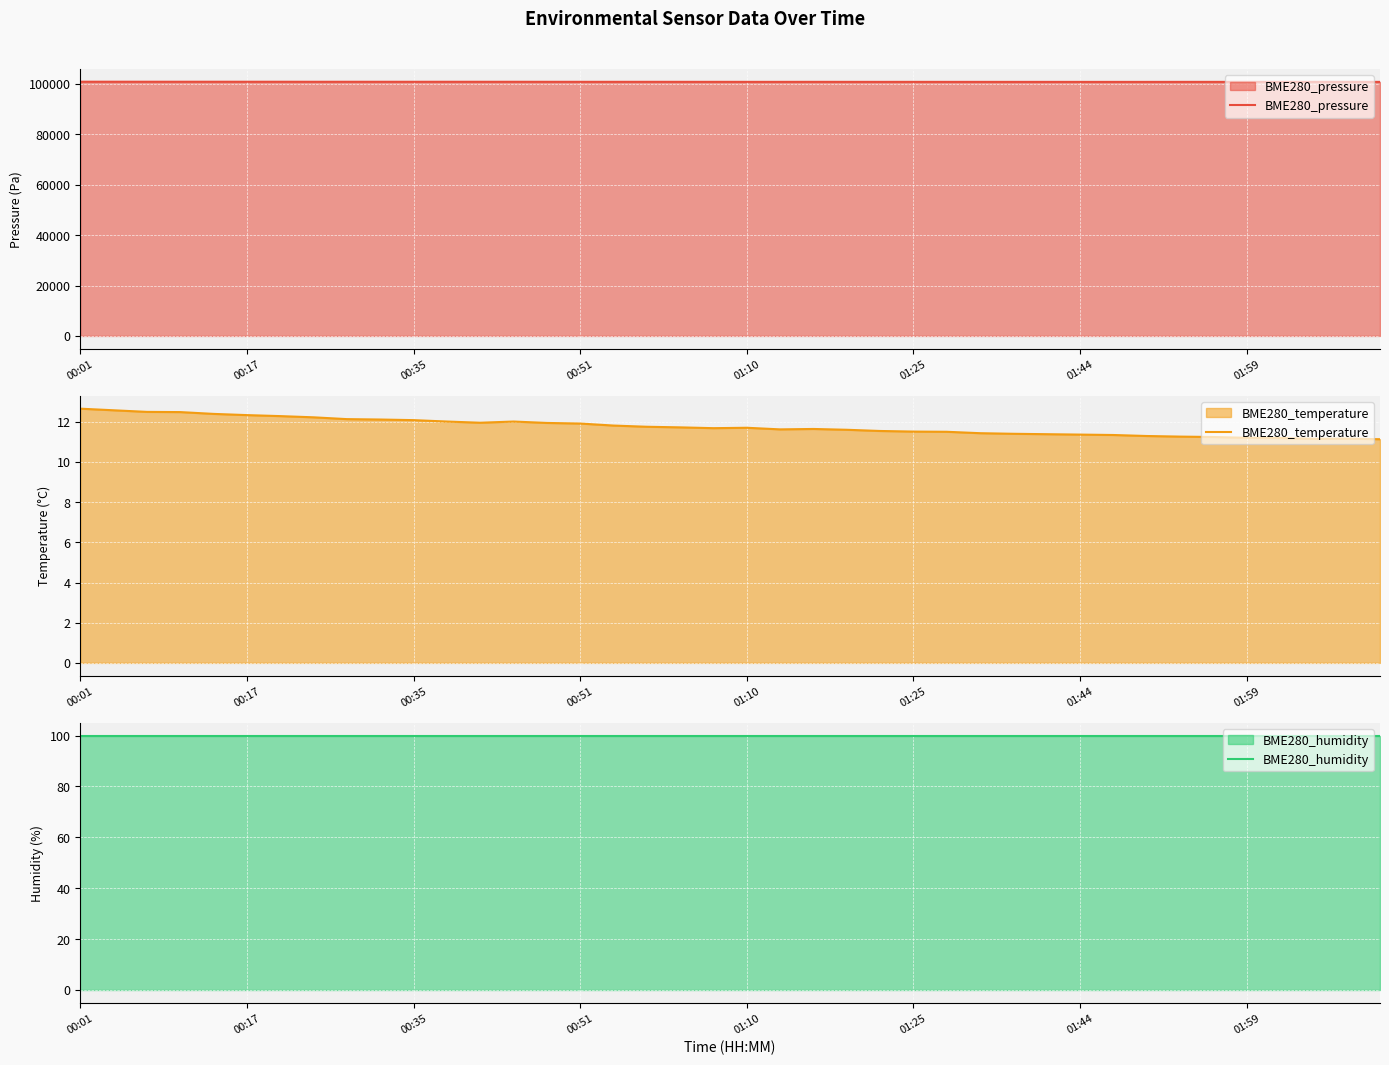

Which series has the widest spread of values?

BME280_pressure